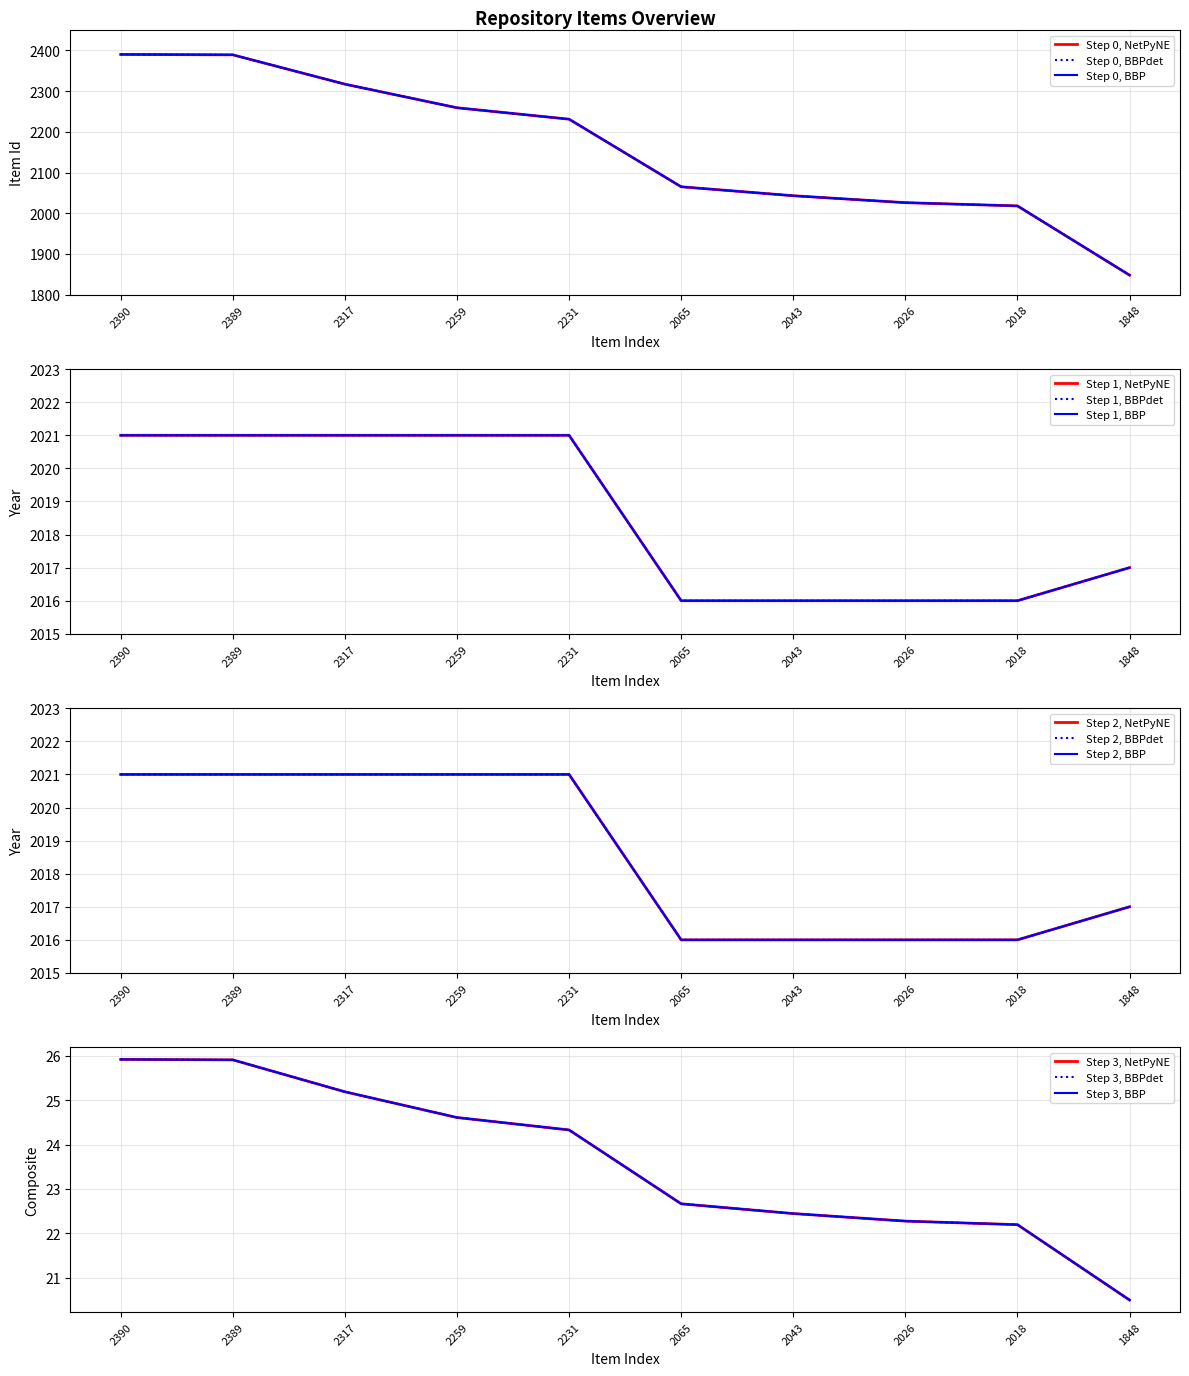

At which label is Item Id closest to 2119?

2065